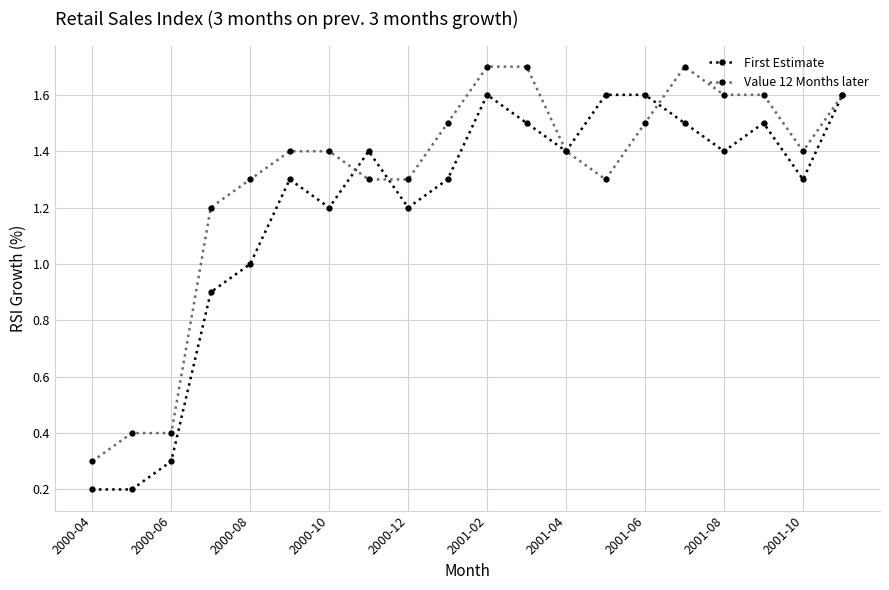

True or false: First Estimate has more than 1 interior local peaks.

True